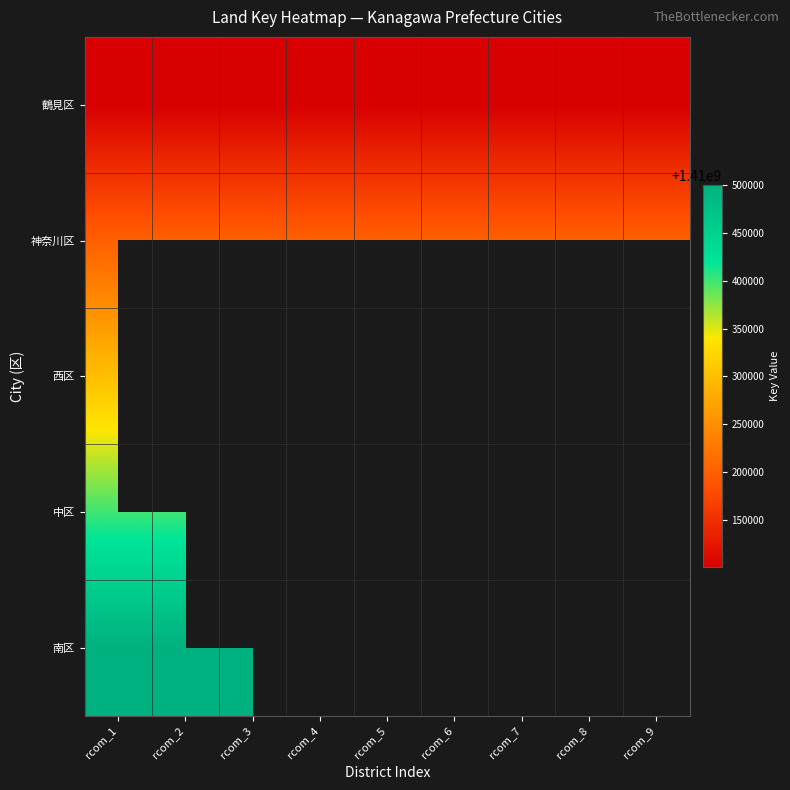

What is the sum of all 神奈川区 values?

12691800045.0